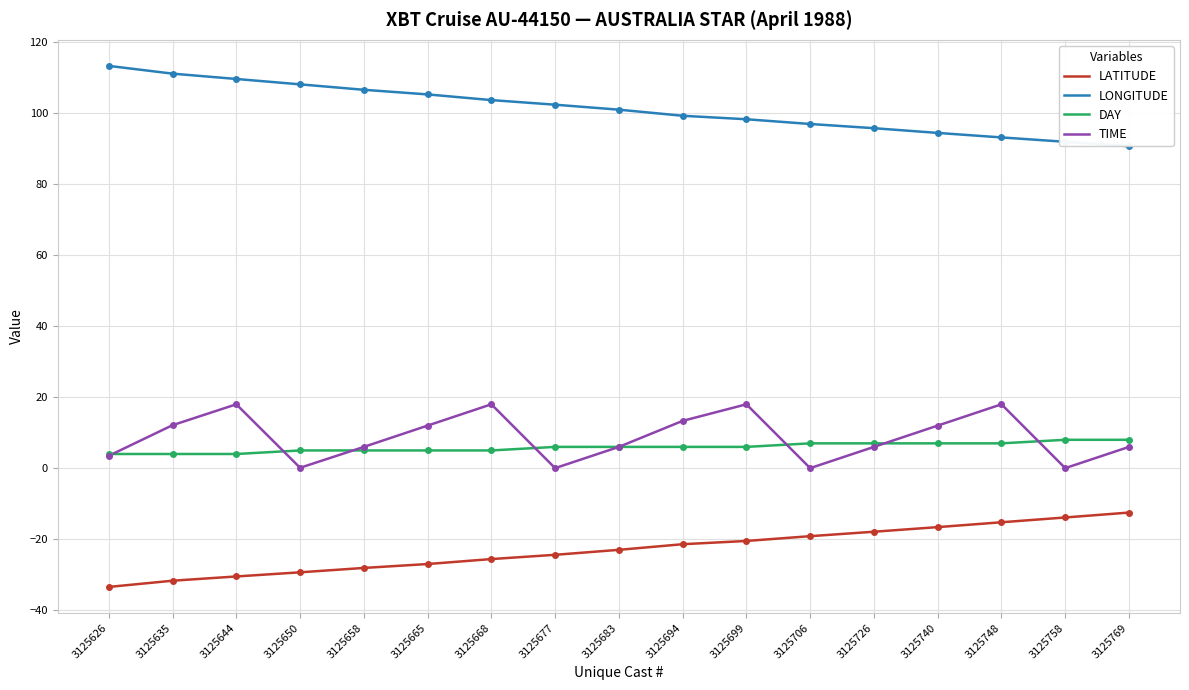

True or false: TIME and LATITUDE cross at least once.

False